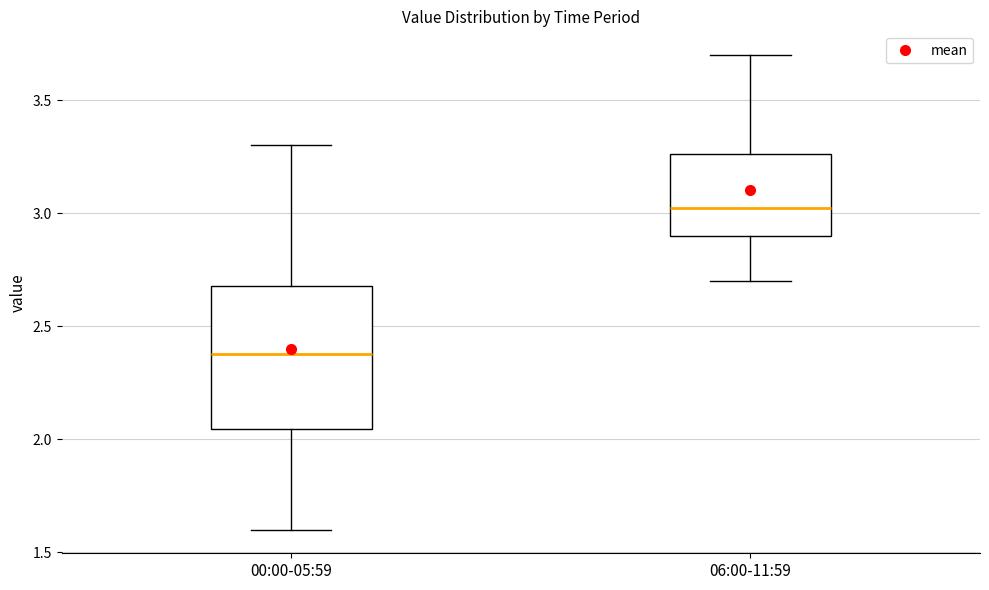

Where does the upper whisker of the box for 06:00-11:59 end on the y-axis? The values are not printed on the chart, so give them approximately, as read against the axis.

3.70